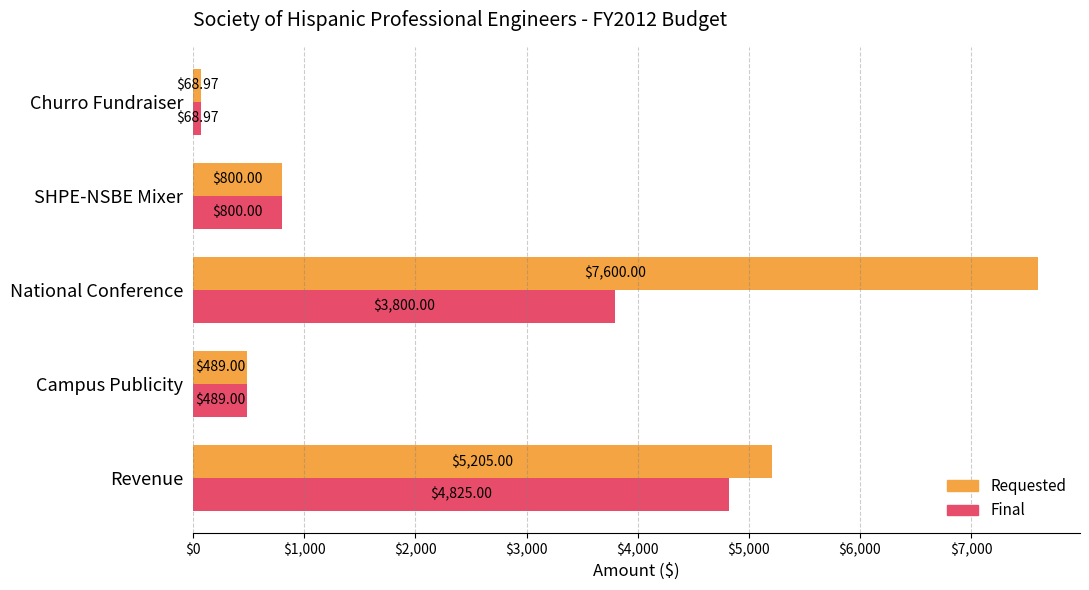

What is the sum of all Requested values?

14163.0